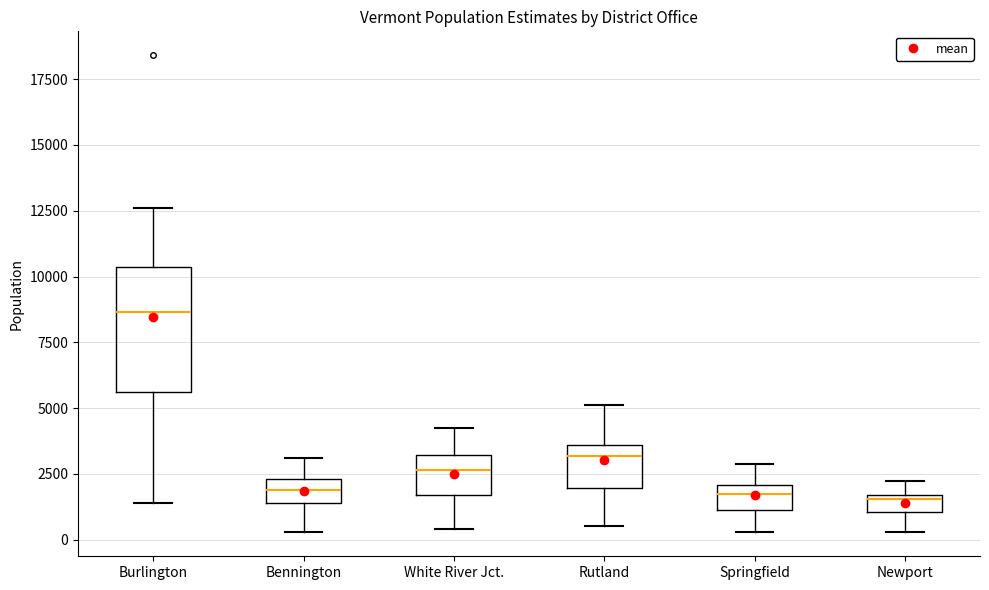

Comparing the boxes themselves (not the whiskers), which one is the tallest?

Burlington